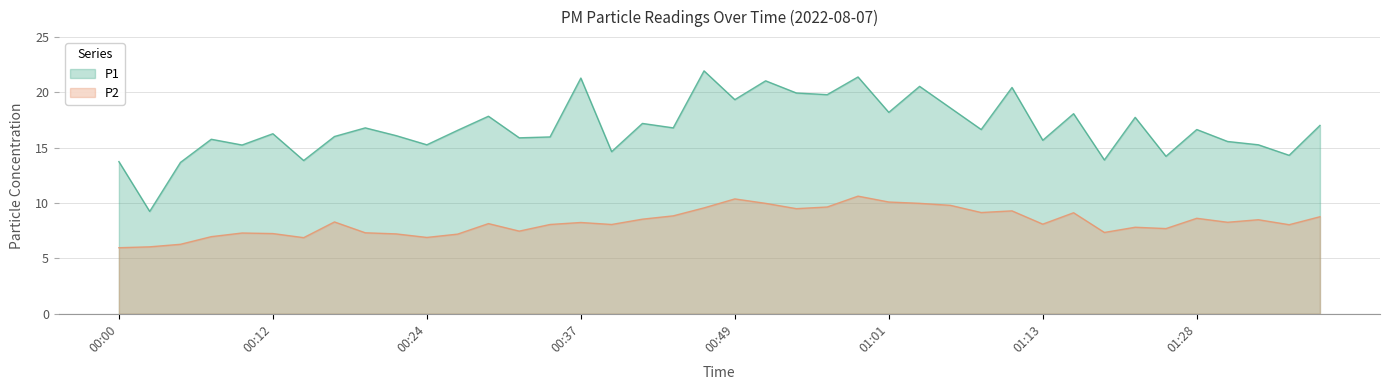

Which series changed the most between 01:06 and 01:23?

P2